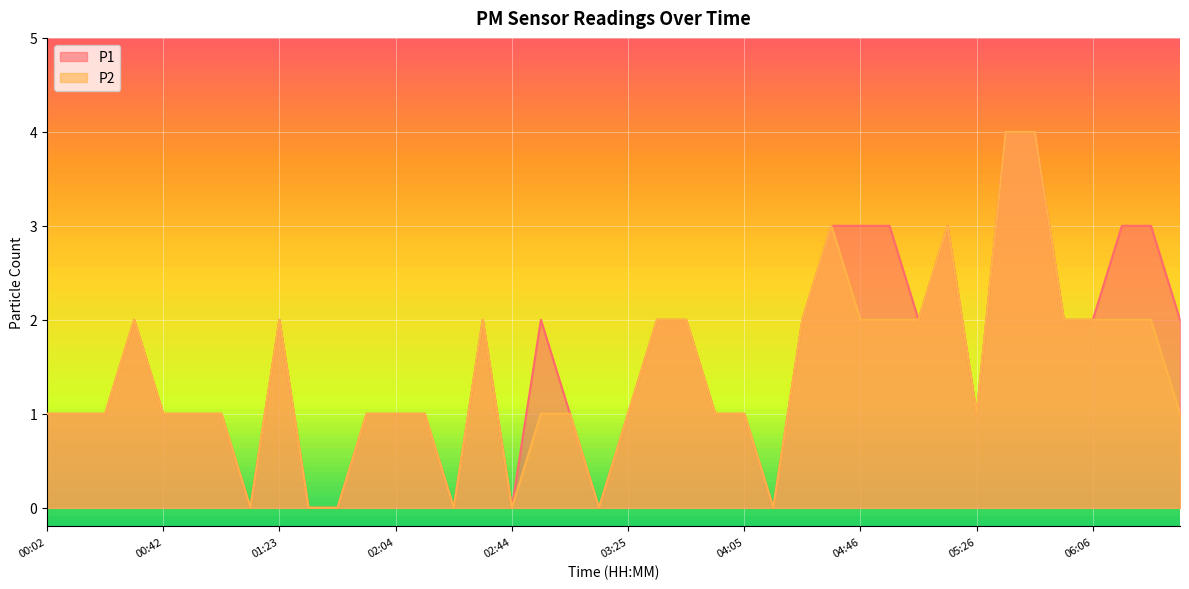

What is the maximum value for P2?

4